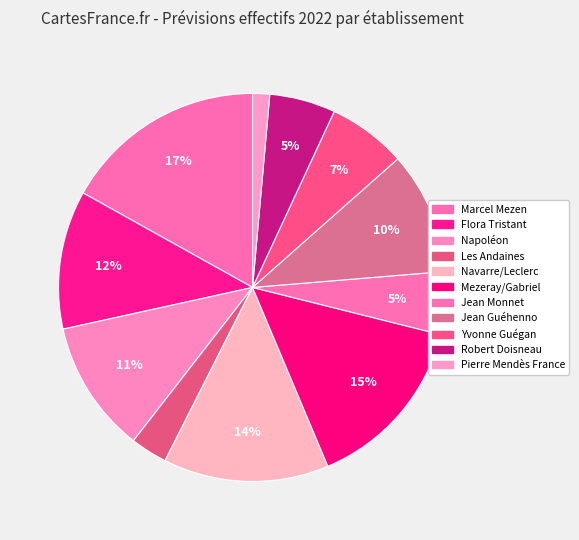

Is there a majority slice in this chart?

No